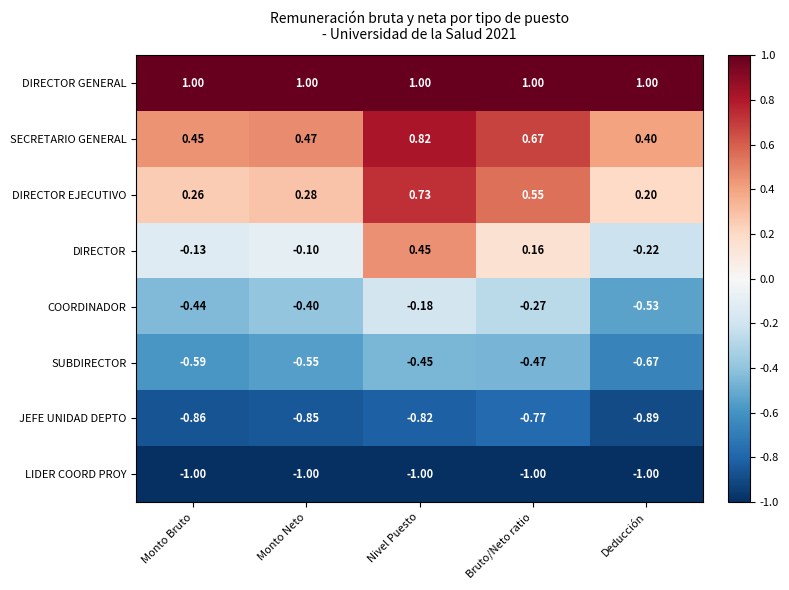

Where is DIRECTOR EJECUTIVO nearest to the value 0?

Deducción